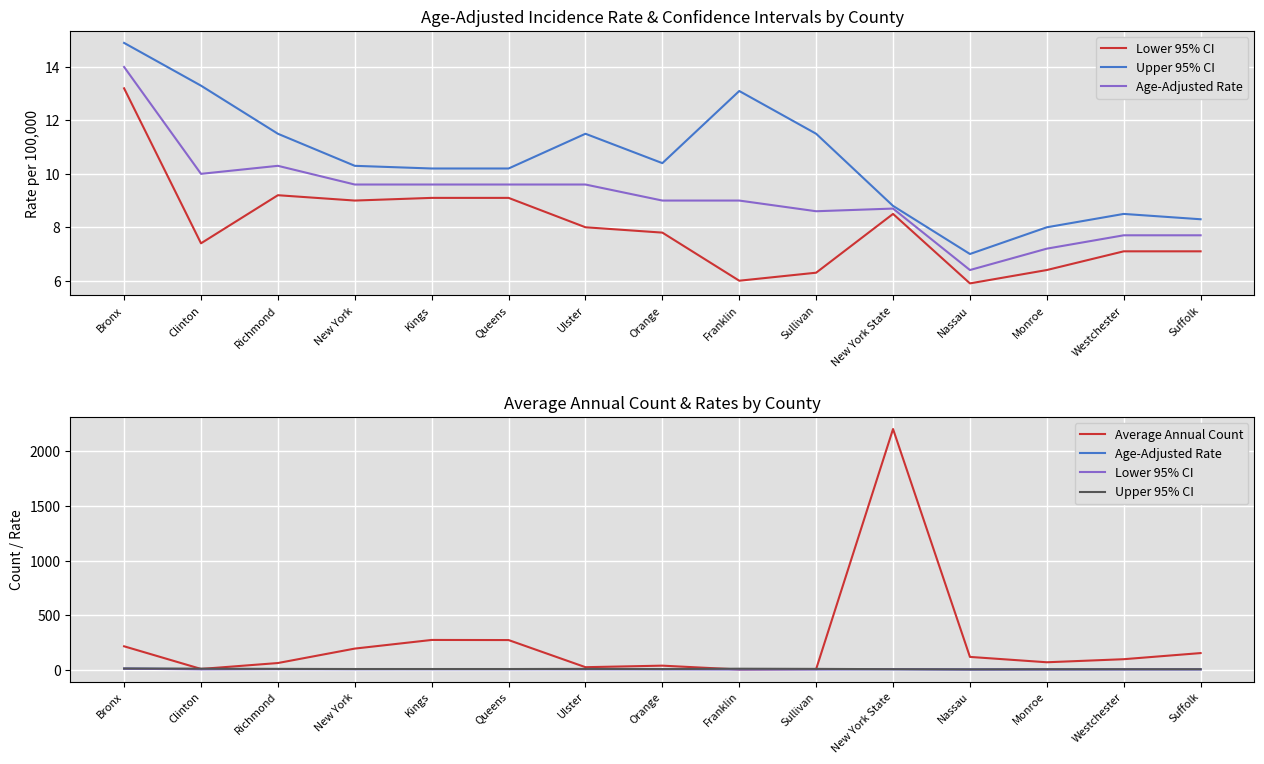

What is the difference between the Upper 95% CI values at Westchester and Nassau?

1.5